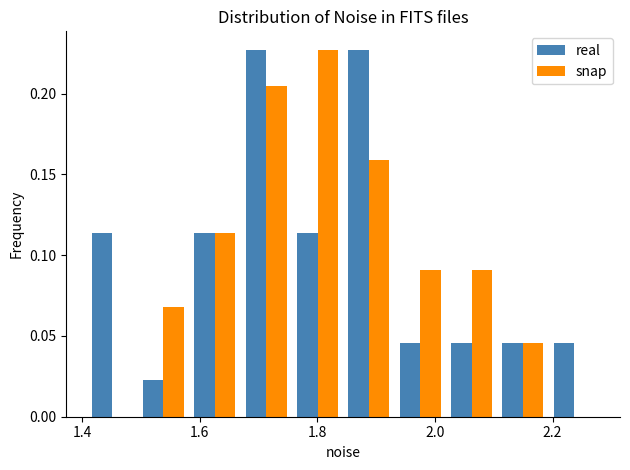

Reading left to right, transcribe this chart: for each range on the x-axis, give the height of each series' bar. Neither the bar edges nor the heights are printed on the chart, so give them approximately, as read against the axes.

1.40 to 1.50: real=0.115	snap=0
1.50 to 1.58: real=0.025	snap=0.070
1.58 to 1.66: real=0.115	snap=0.115
1.66 to 1.76: real=0.225	snap=0.205
1.76 to 1.84: real=0.115	snap=0.225
1.84 to 1.94: real=0.225	snap=0.160
1.94 to 2.02: real=0.045	snap=0.090
2.02 to 2.10: real=0.045	snap=0.090
2.10 to 2.20: real=0.045	snap=0.045
2.20 to 2.28: real=0.045	snap=0